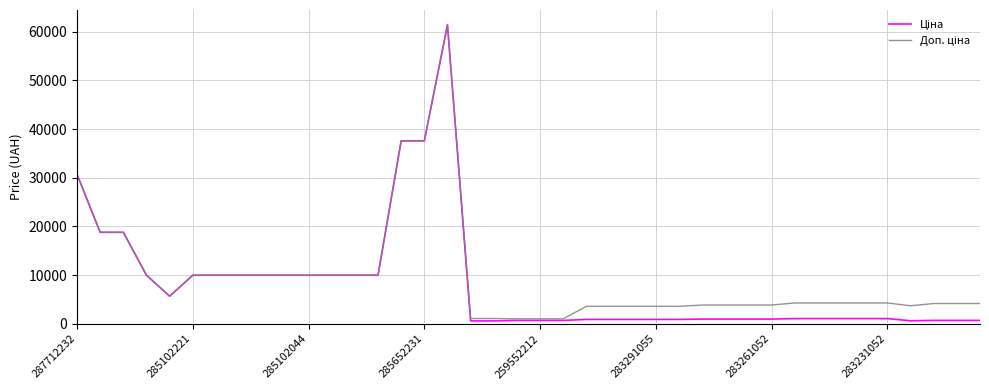

Where is Ціна nearest to the value 31012?

287712232